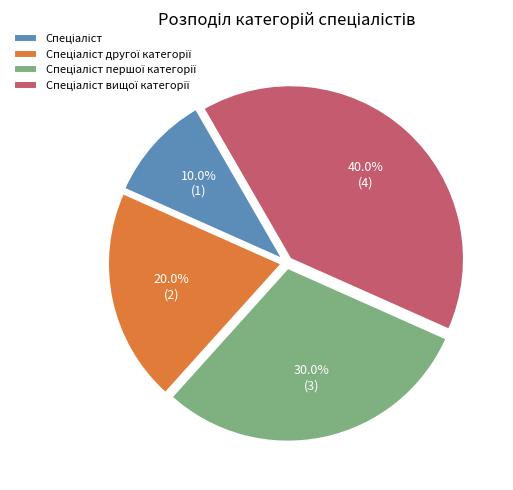

Is there a majority slice in this chart?

No